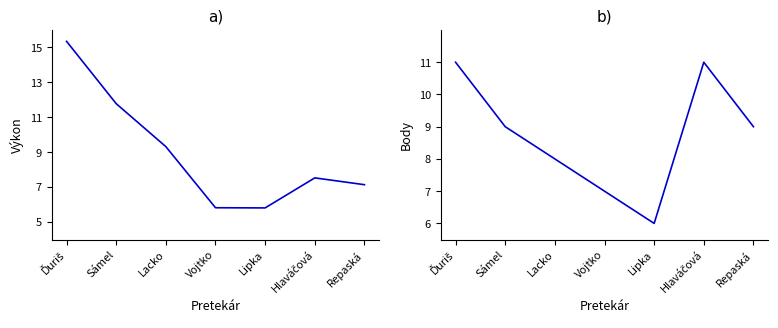

Rank the series at Ďuriš from lowest to highest value.

Body, Výkon